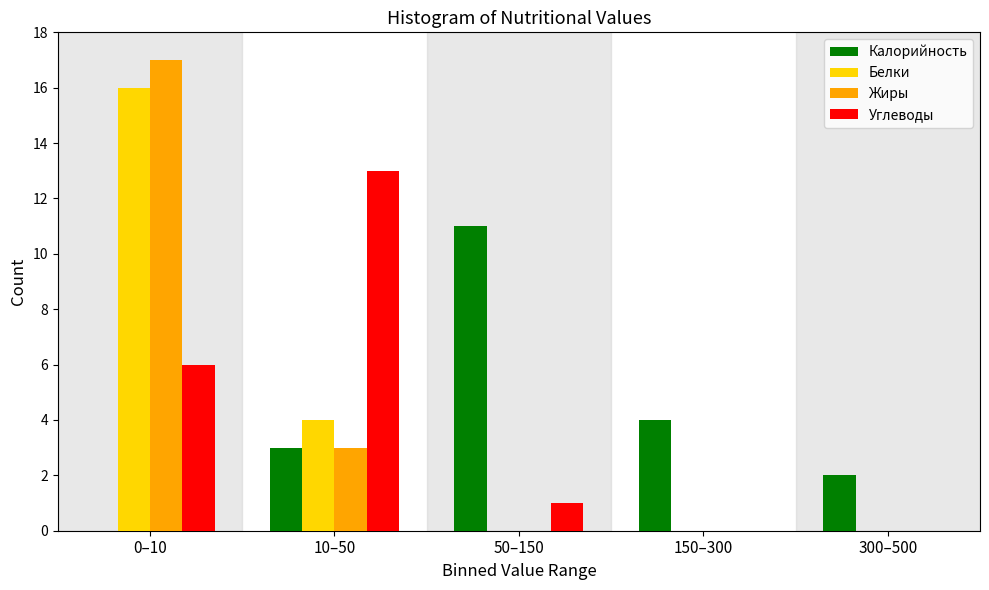

Reading left to right, what are all the values shown in this chart?

Калорийность: 0–10=0	10–50=3	50–150=11	150–300=4	300–500=2
Белки: 0–10=16	10–50=4	50–150=0	150–300=0	300–500=0
Жиры: 0–10=17	10–50=3	50–150=0	150–300=0	300–500=0
Углеводы: 0–10=6	10–50=13	50–150=1	150–300=0	300–500=0